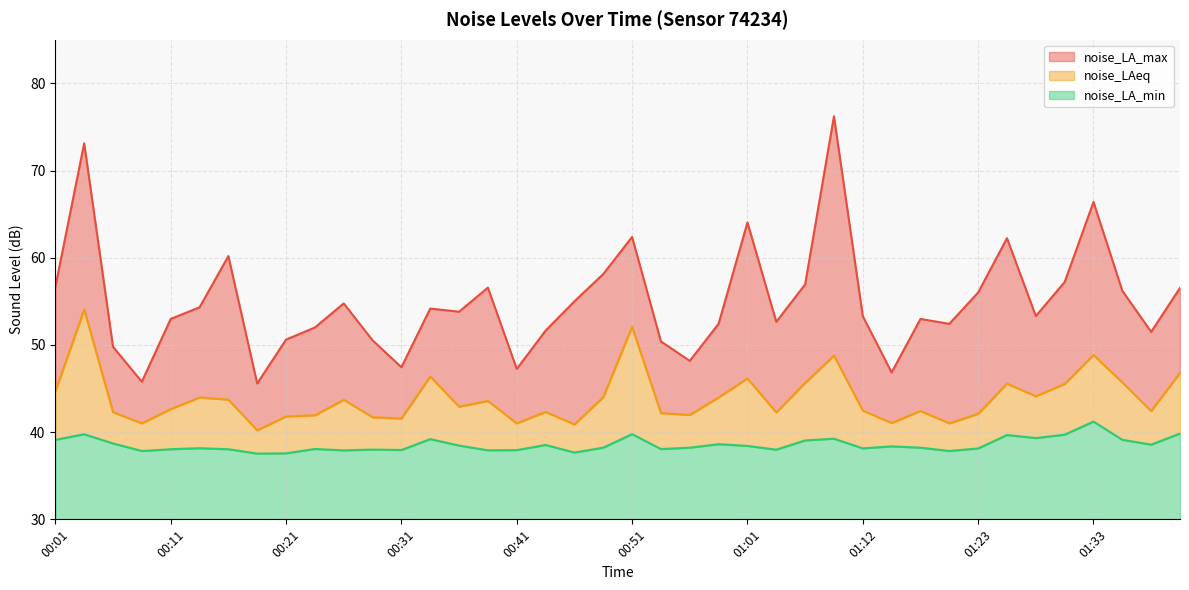

True or false: noise_LAeq has more than 1 points higher than both neighbors.

True